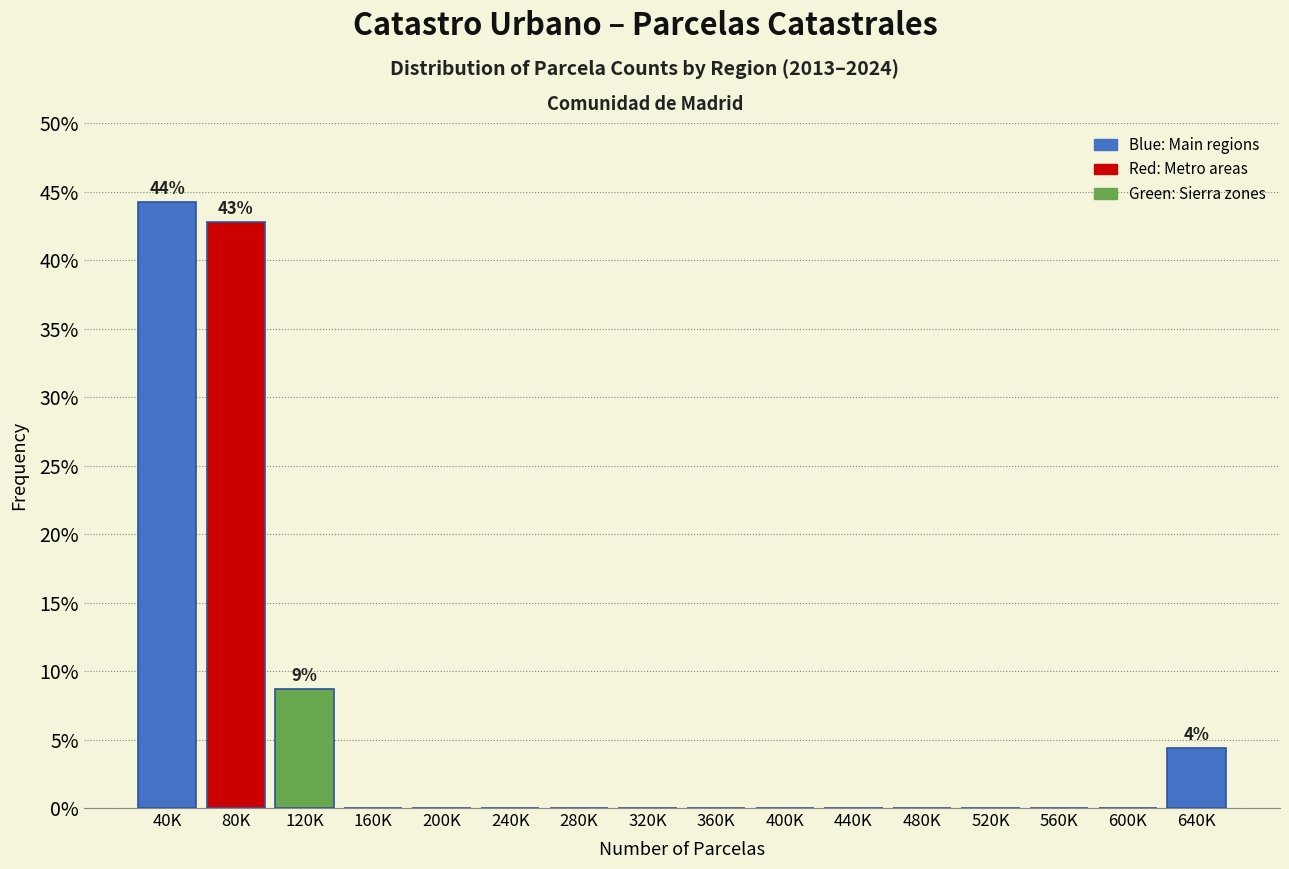

Reading left to right, extract all data points from this chart.

40K=44.2	80K=42.8	120K=8.7	160K=0.0	200K=0.0	240K=0.0	280K=0.0	320K=0.0	360K=0.0	400K=0.0	440K=0.0	480K=0.0	520K=0.0	560K=0.0	600K=0.0	640K=4.3